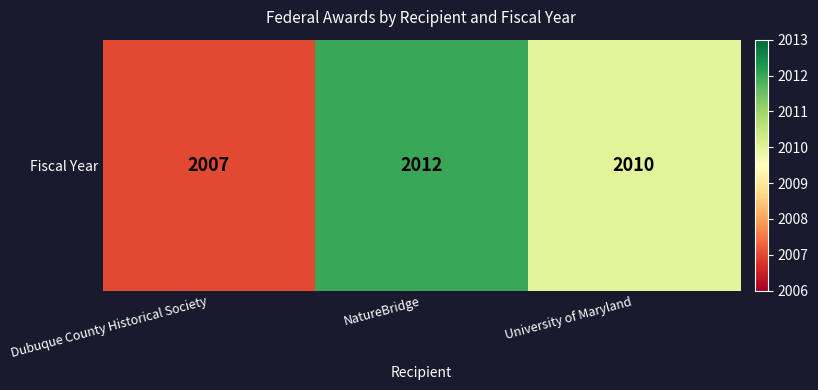

The chart shows a value of 408 at NatureBridge. True or false?

False